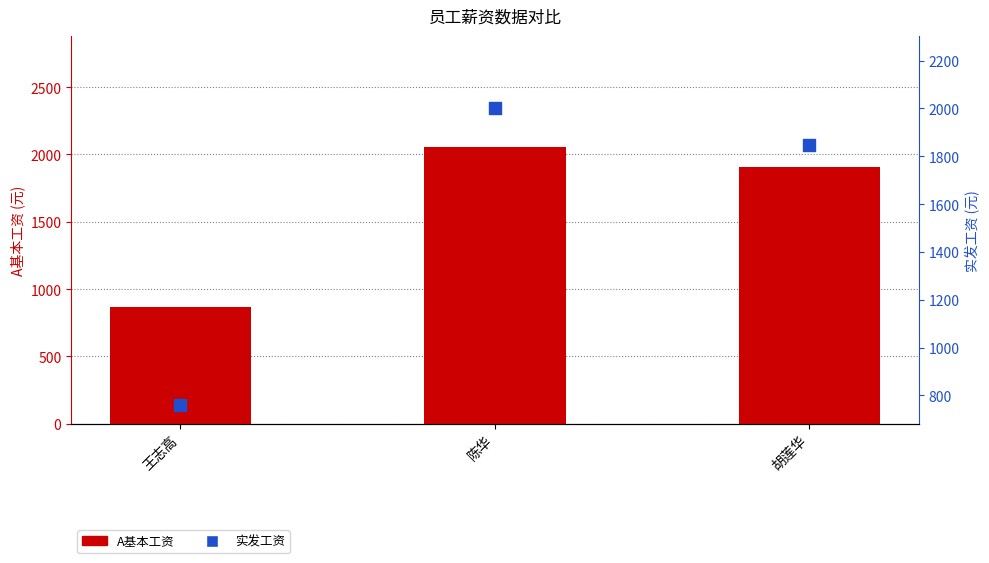

Which series has the largest total across all categories?

A基本工资